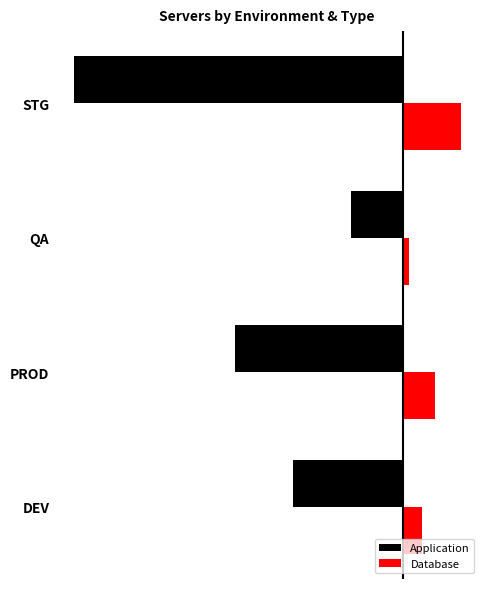

What is the value of the Application bar at the 3rd from the left?

-8